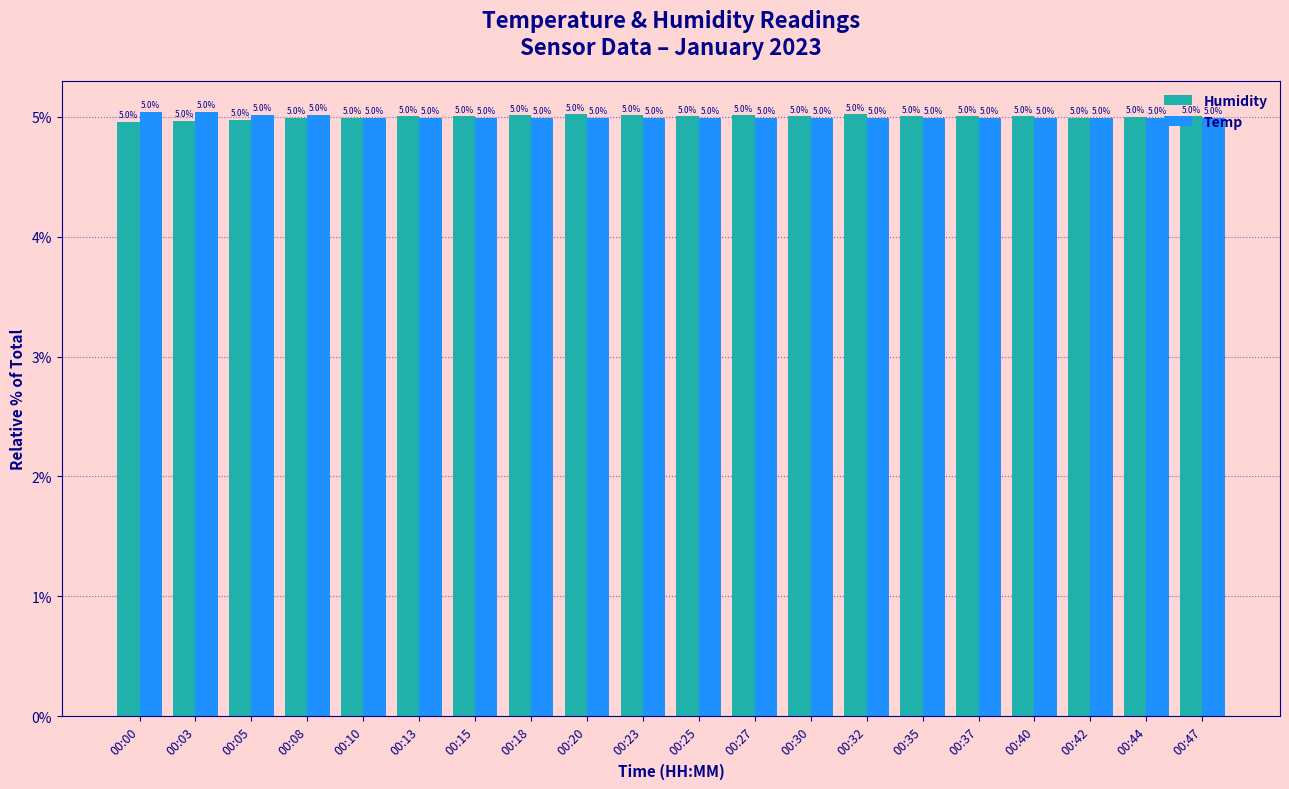

What is the difference between the maximum and minimum values in the Temp series?

0.1